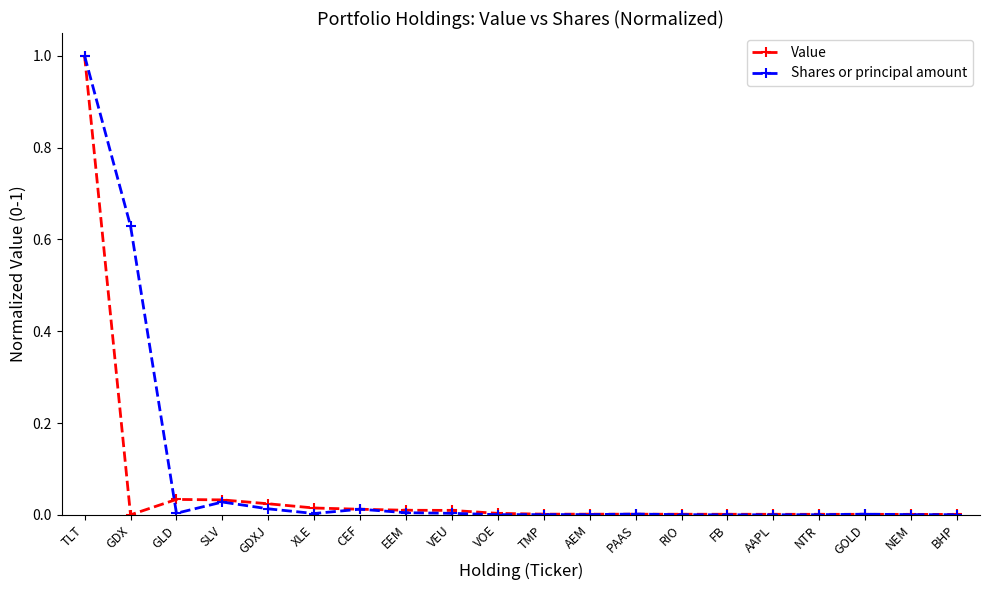

Is the value of Shares or principal amount at GDX greater than the value of Value at NEM?

Yes